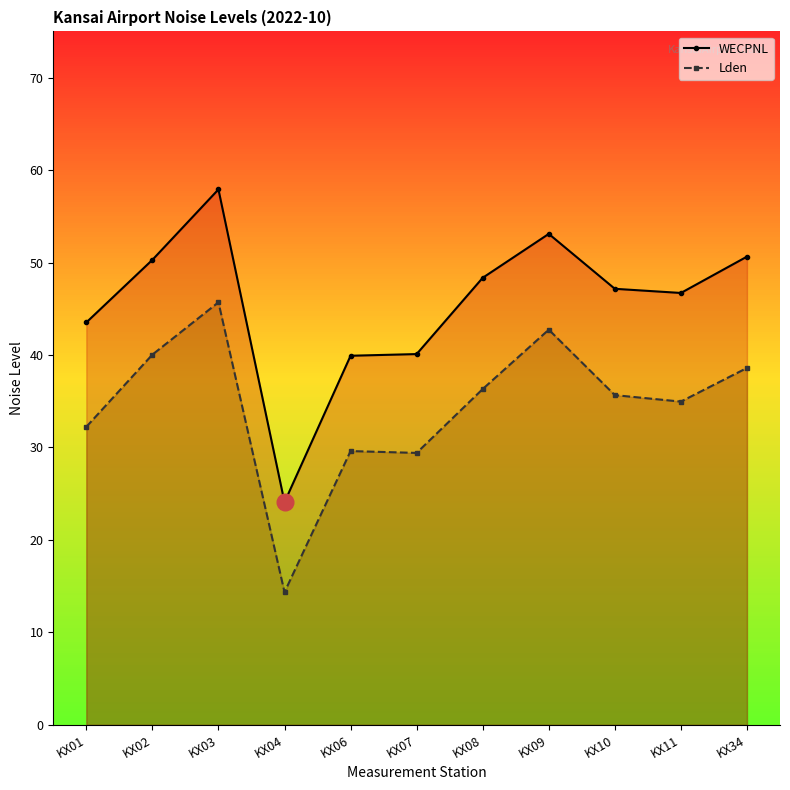

What value does the WECPNL series have at KX07?

40.1